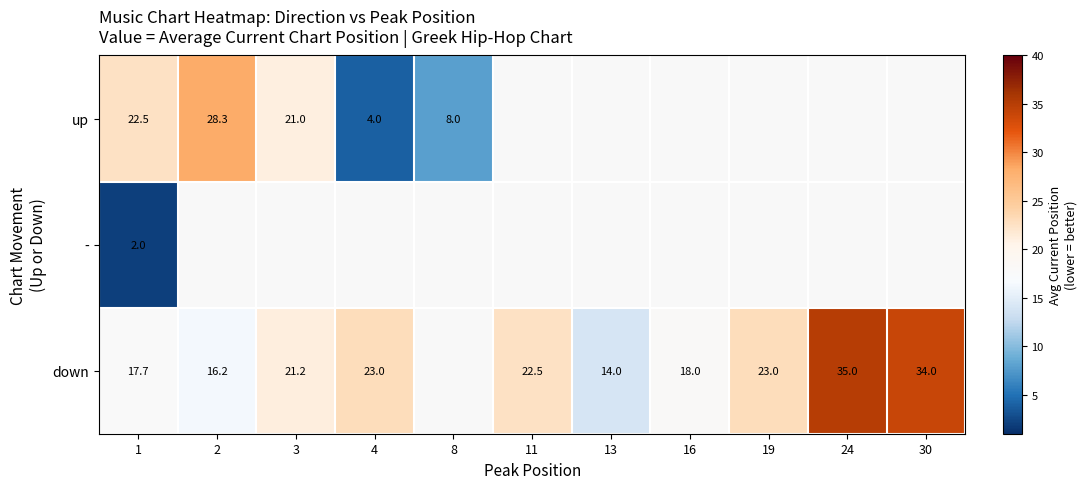

How many distinct data groups are displayed?

3